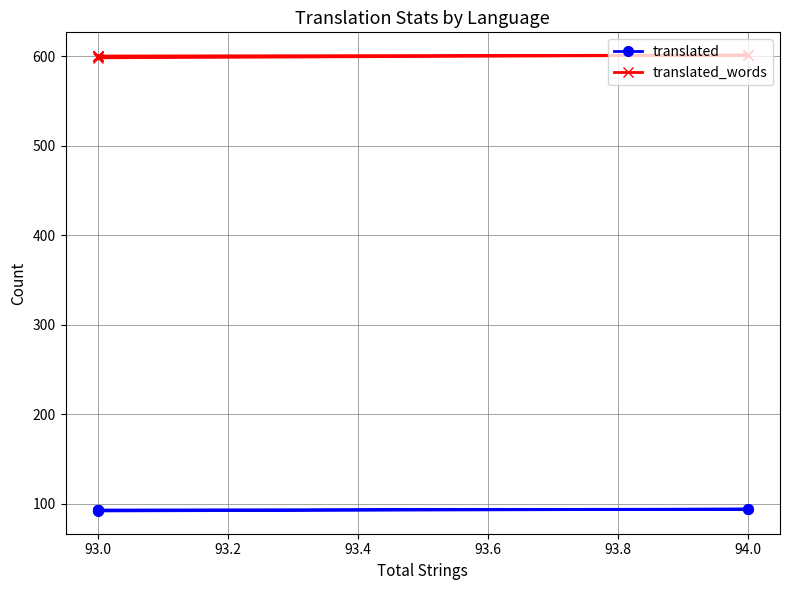

What are all the series names shown in the legend?

translated, translated_words